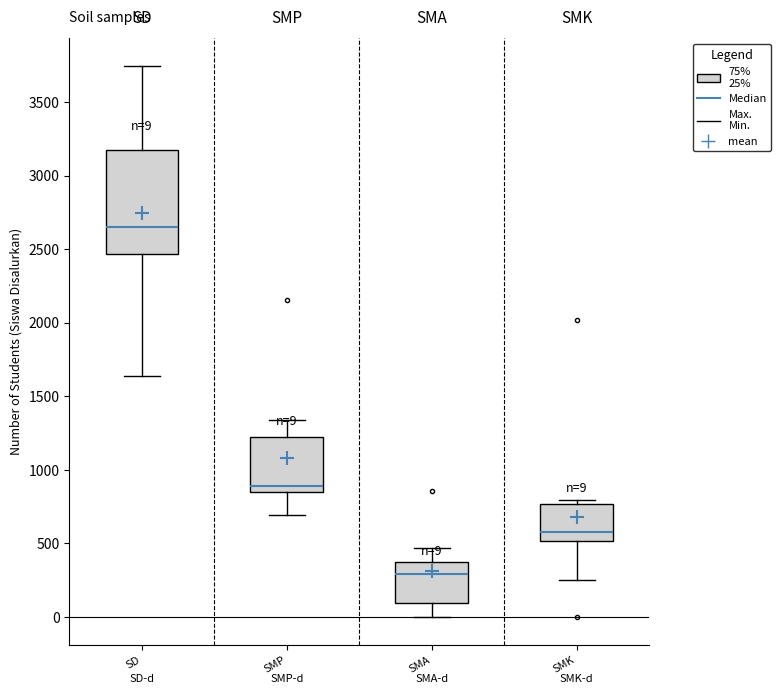

Which box is the tallest, from its lower edge to its upper edge?

SD